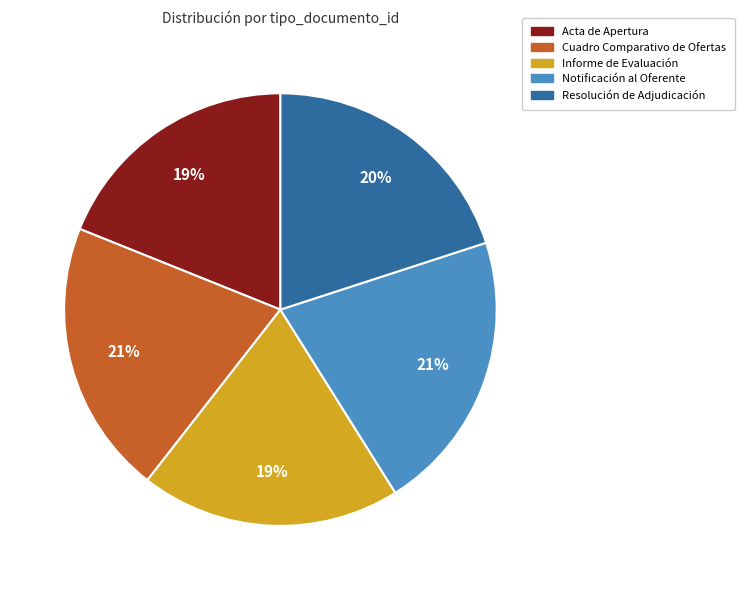

How many segments does this pie chart have?

5